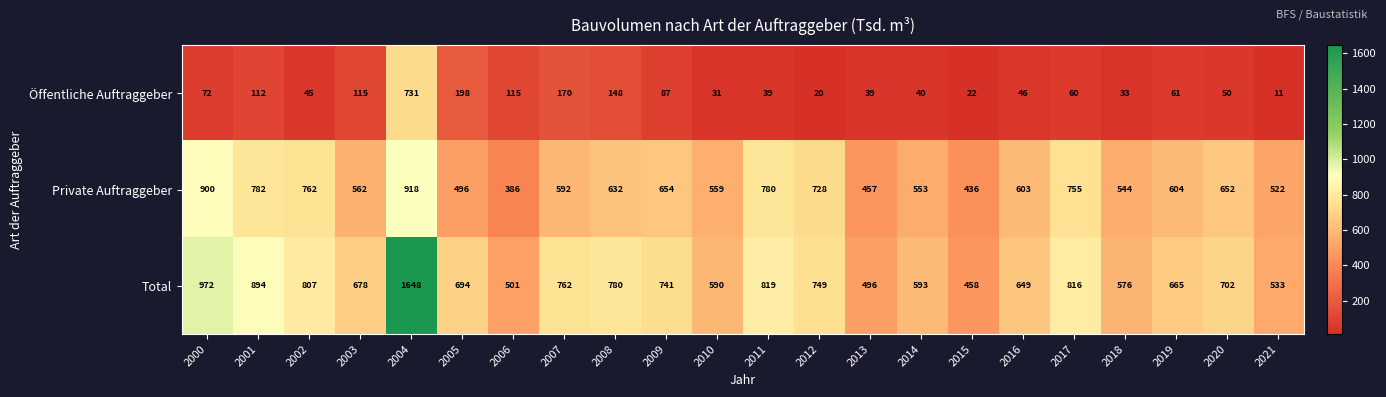

Where is Private Auftraggeber nearest to the value 652?

2020